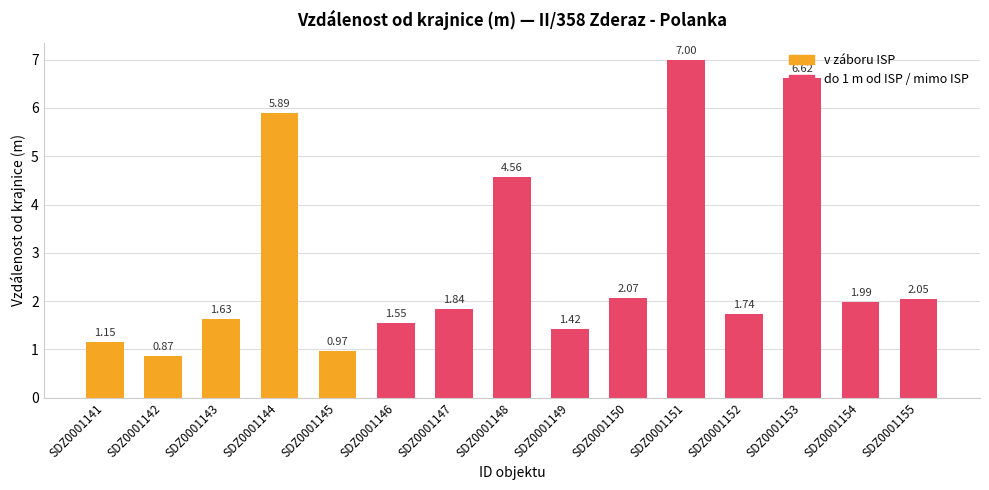

List the labels in order of value, smallest first.

SDZ0001142, SDZ0001145, SDZ0001141, SDZ0001149, SDZ0001146, SDZ0001143, SDZ0001152, SDZ0001147, SDZ0001154, SDZ0001155, SDZ0001150, SDZ0001148, SDZ0001144, SDZ0001153, SDZ0001151